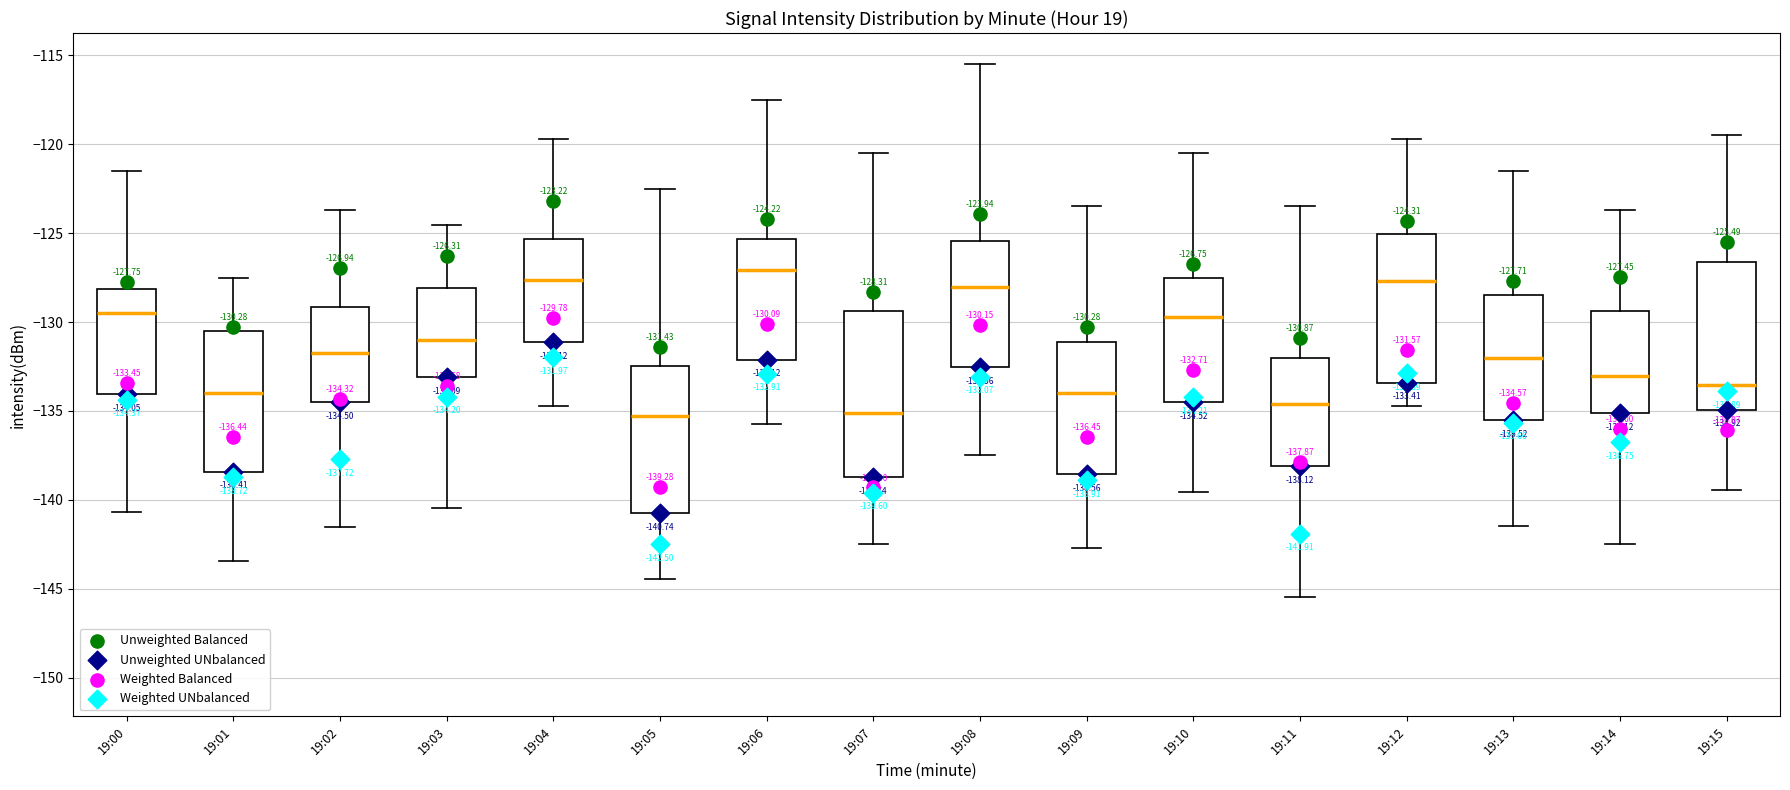

Which box has the highest median line?

19:06